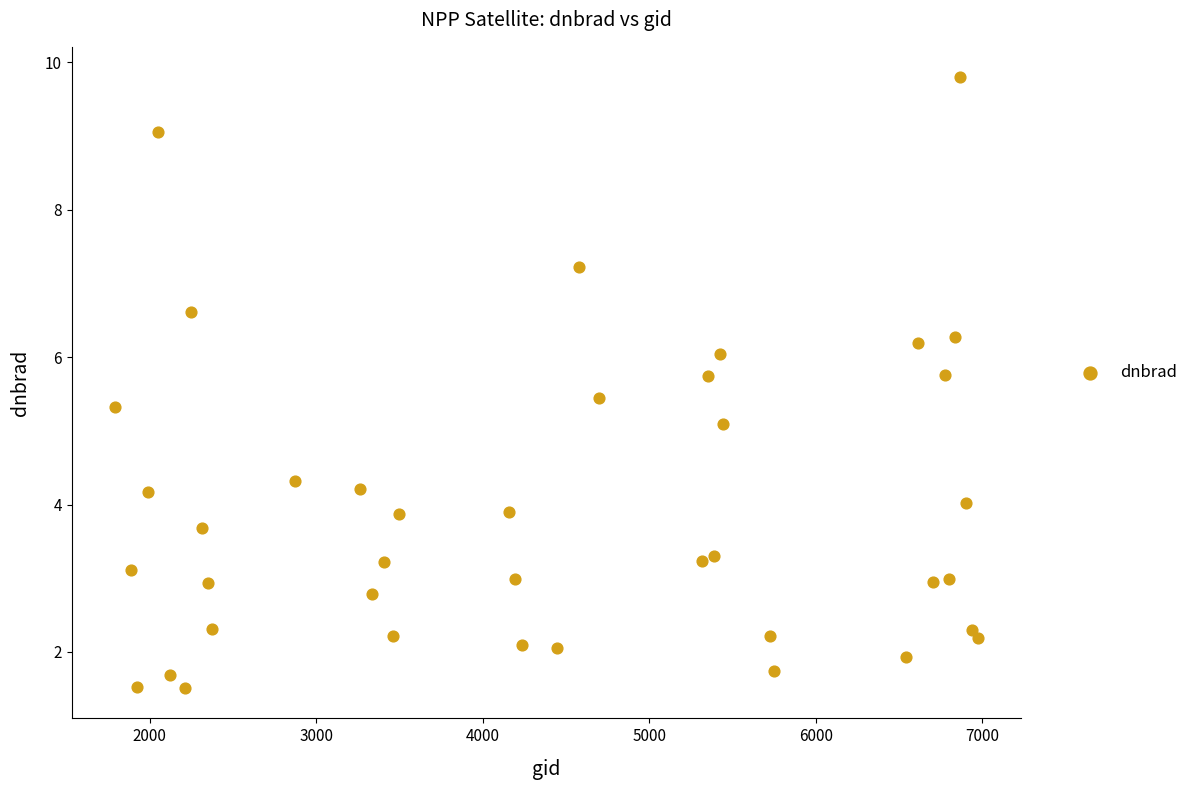

What is the range of Y values (max minus min)?

8.3